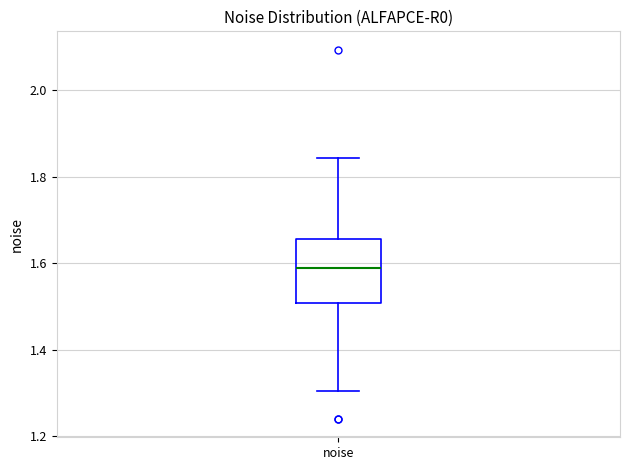

Where is the lower edge of the box for noise on the y-axis? The values are not printed on the chart, so give them approximately, as read against the axis.

1.50